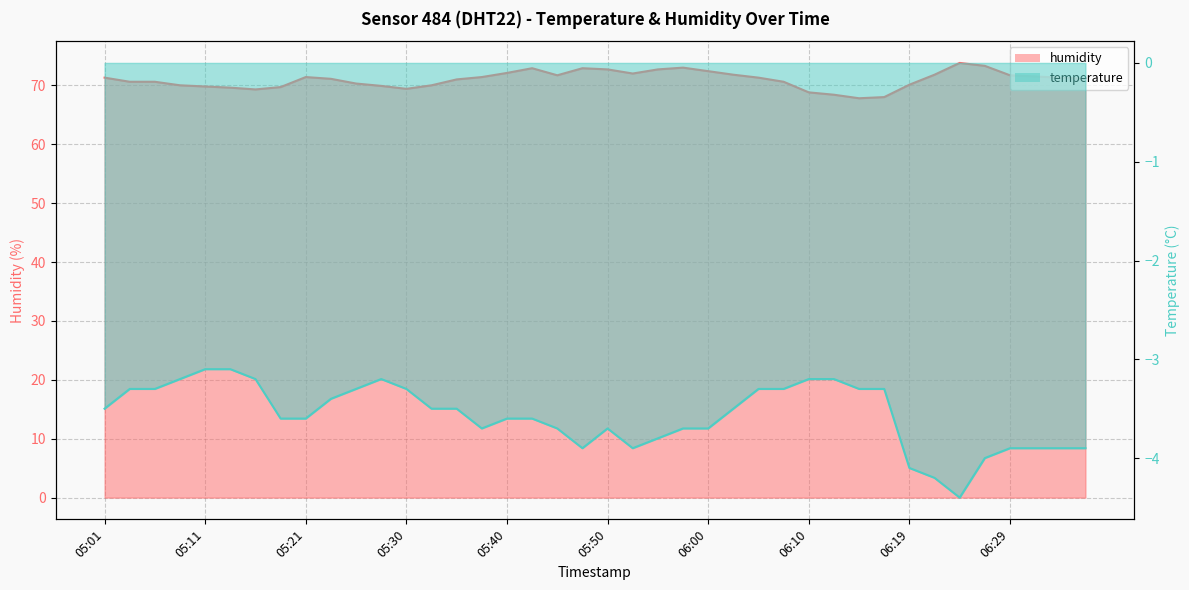

At which category is the sum across all series the highest?

06:24